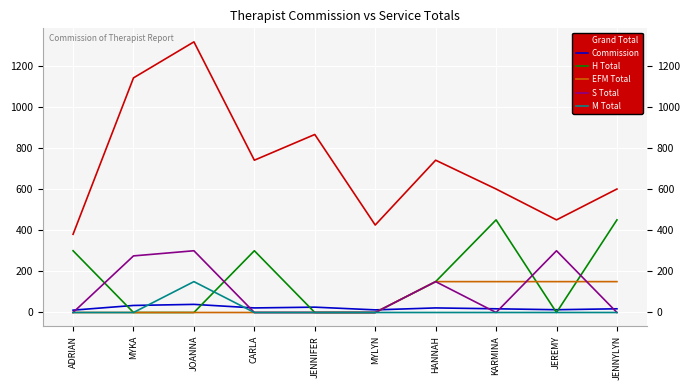

Count the number of categories in the chart.

10